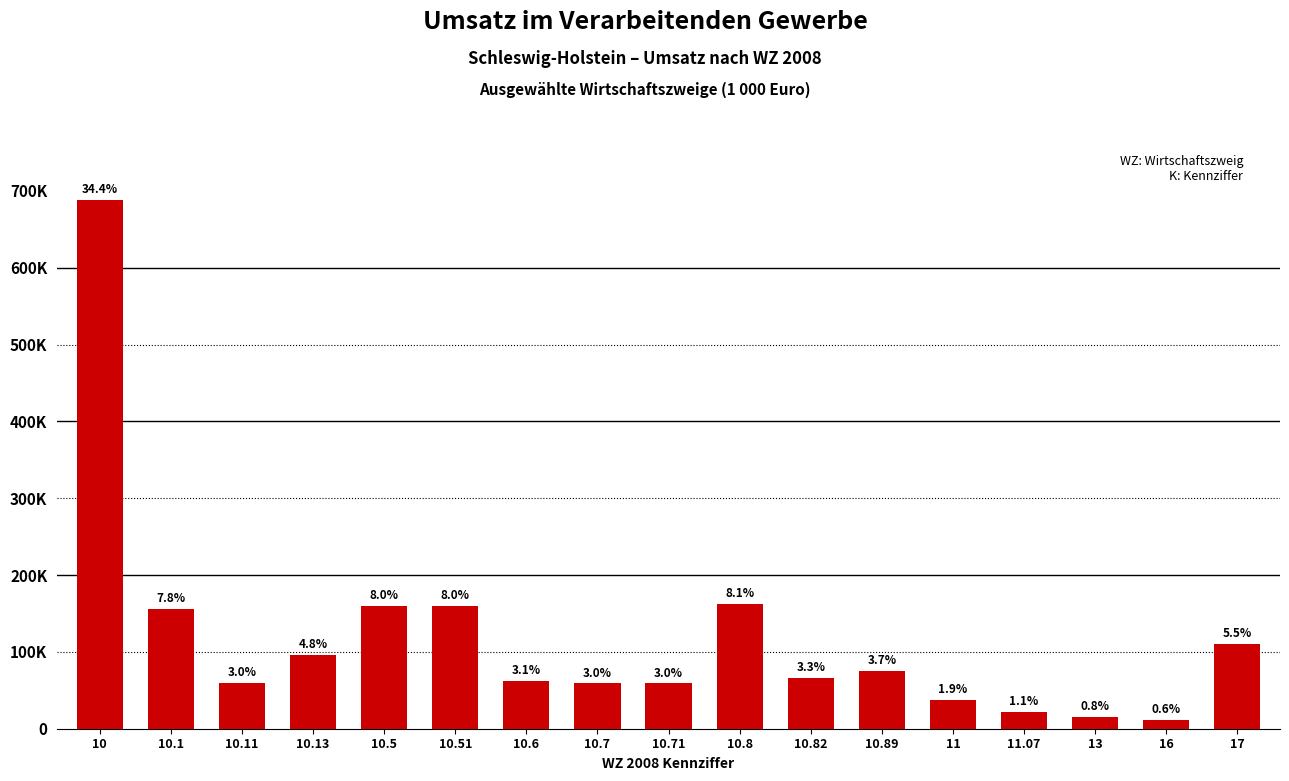

Are the bars horizontal?

No